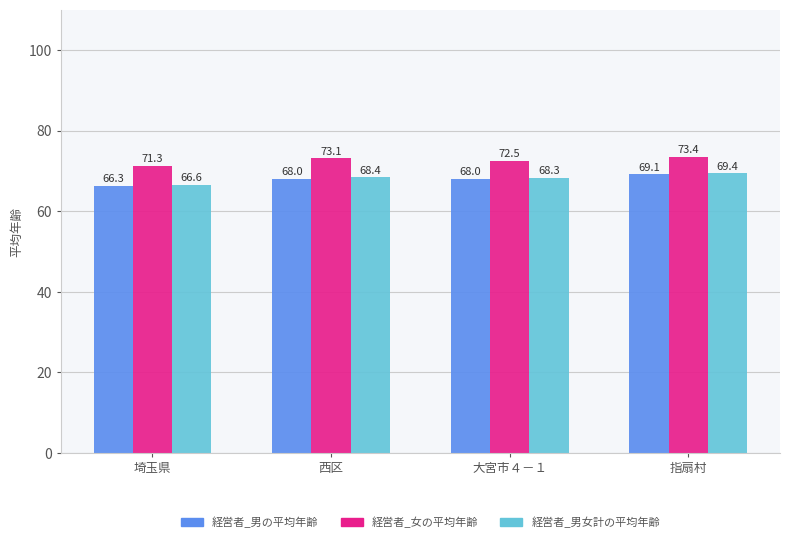

Which series has the largest total across all categories?

経営者_女の平均年齢